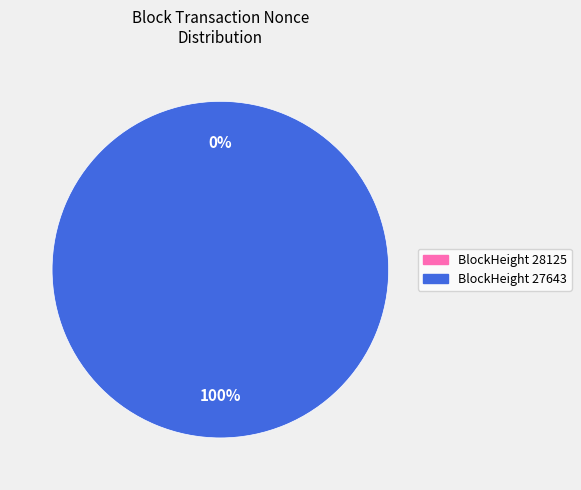

The 27643 slice represents 99% of the pie. True or false?

False